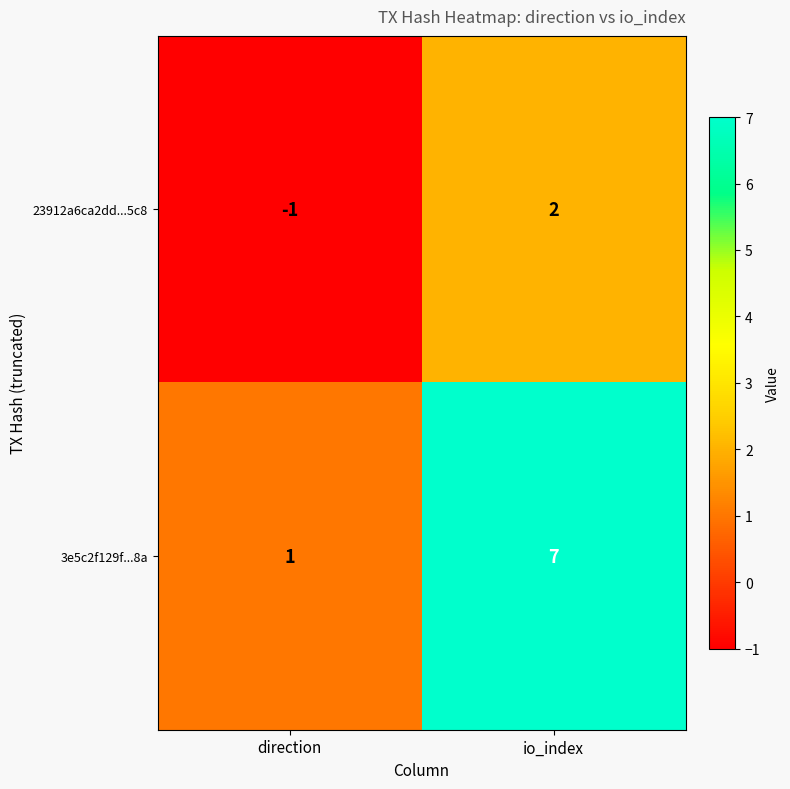

At which label is 23912a6ca2dd...5c8 closest to 0?

direction